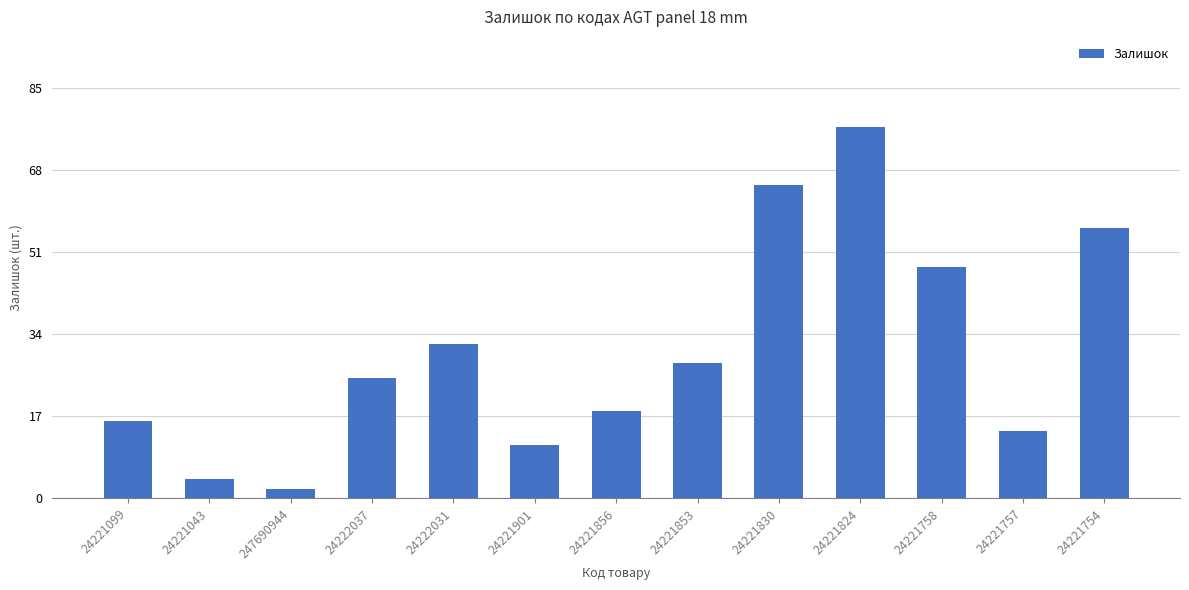

Is it true that the value at 24221754 is 33?

False